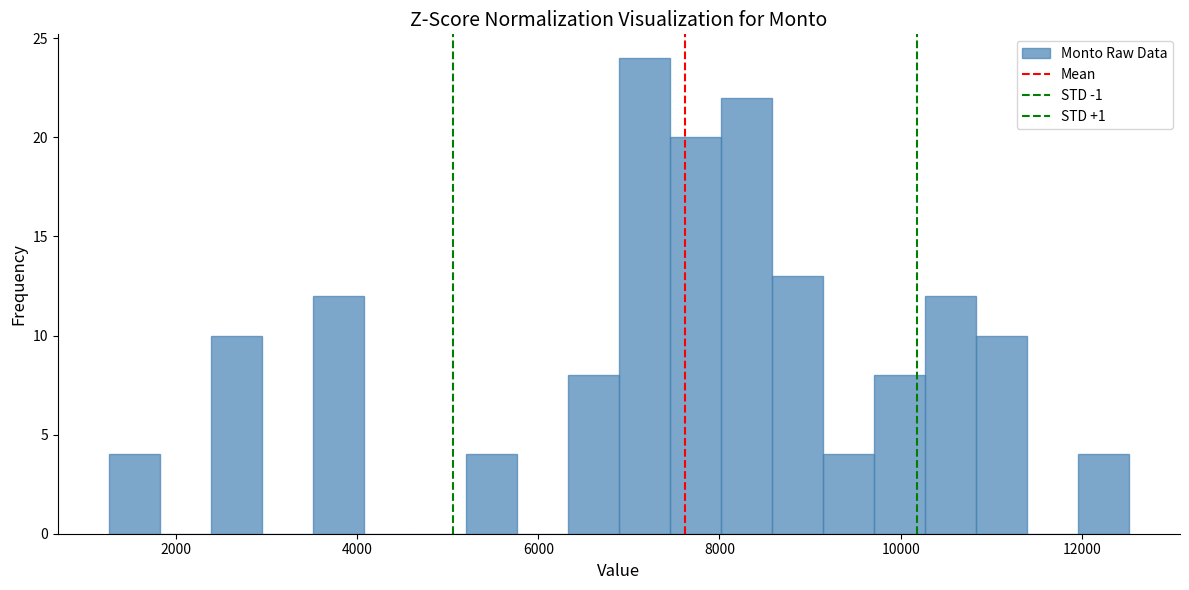

Around what value on the x-axis is the tallest bar? Give the approximate position of its centre, as read against the axis.

7200